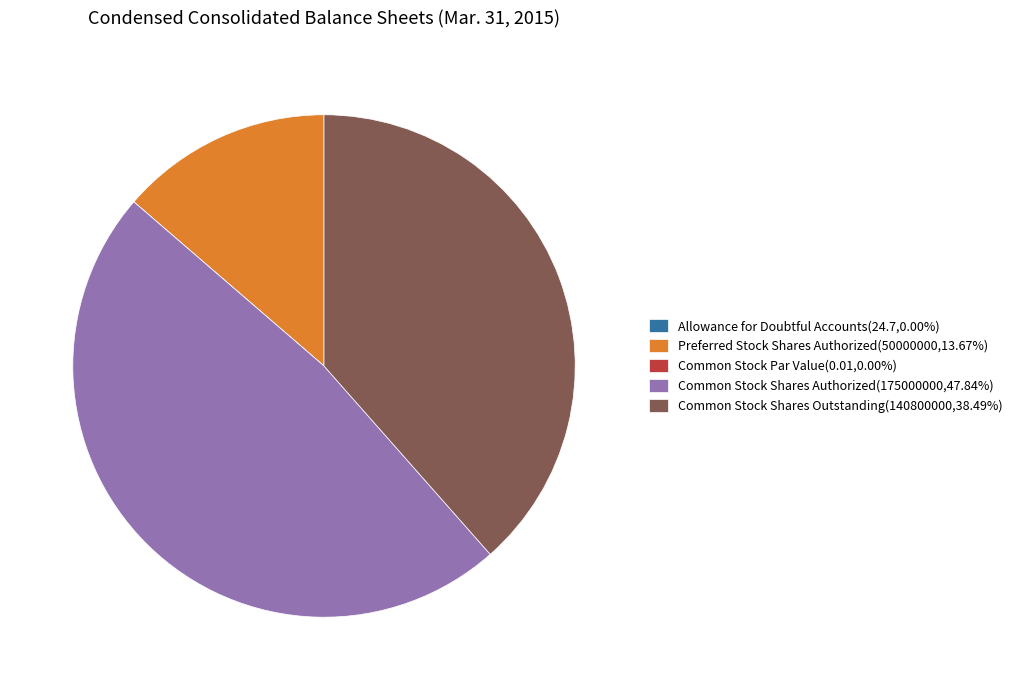

Does any single category account for the majority?

No